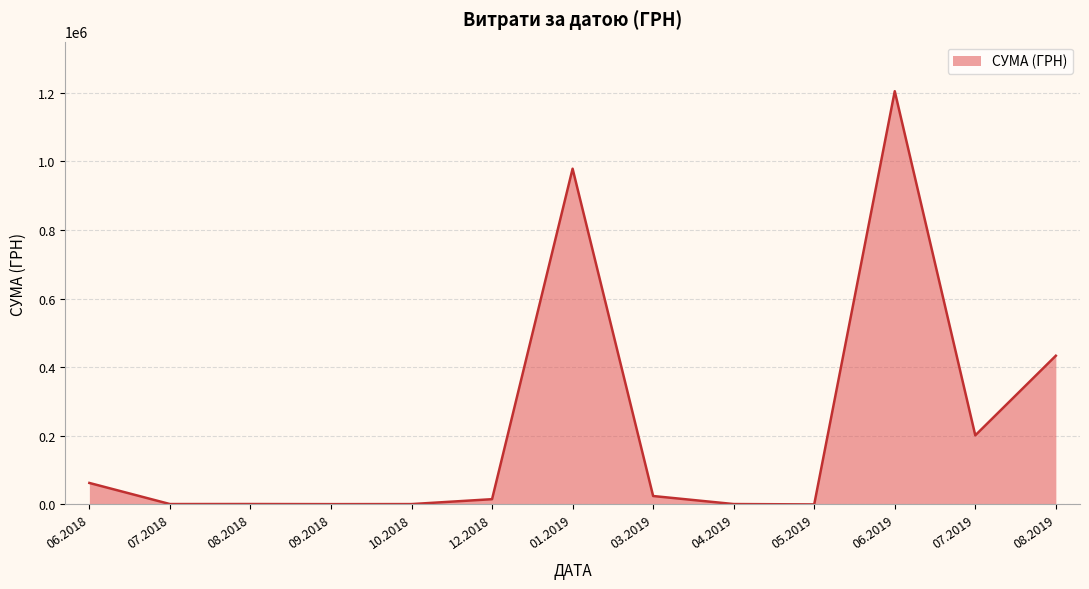

Is it true that the value at 01.2019 is 978445.6?

True